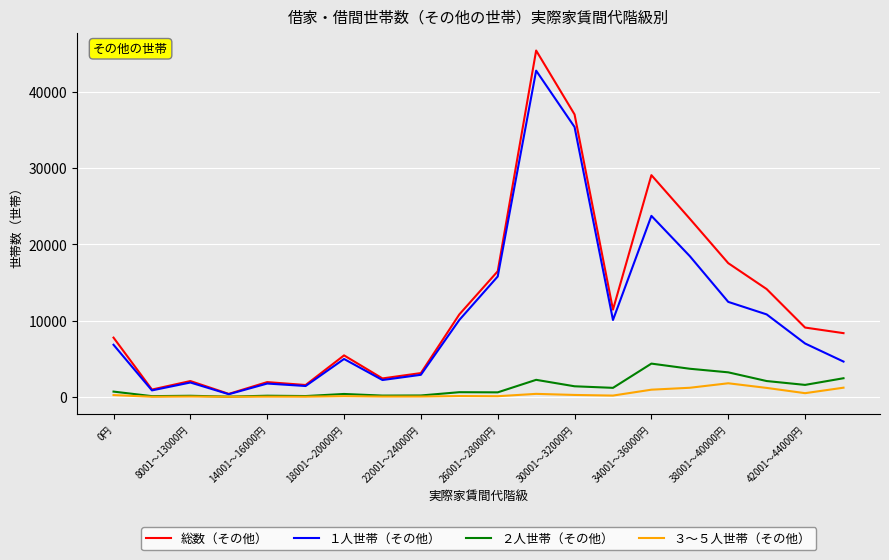

Which series has the widest spread of values?

総数（その他）